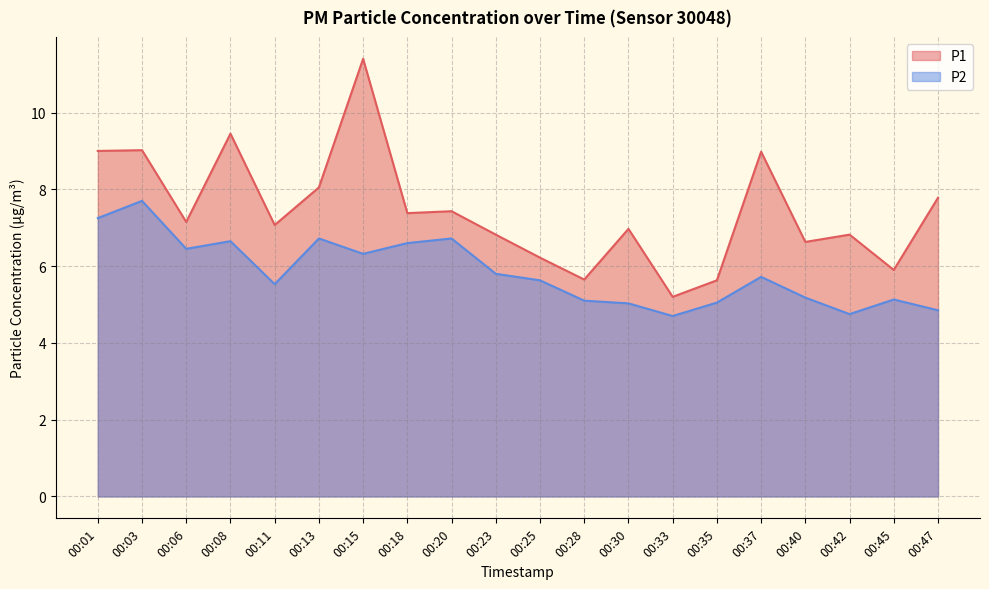

How many lines are shown in the chart?

2